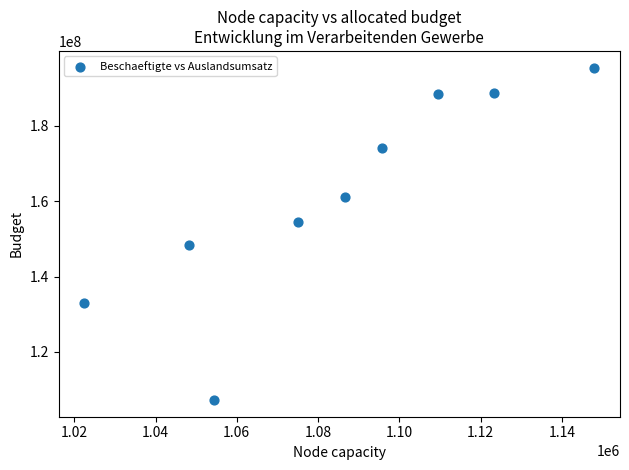

What is the average Y value?

161261531